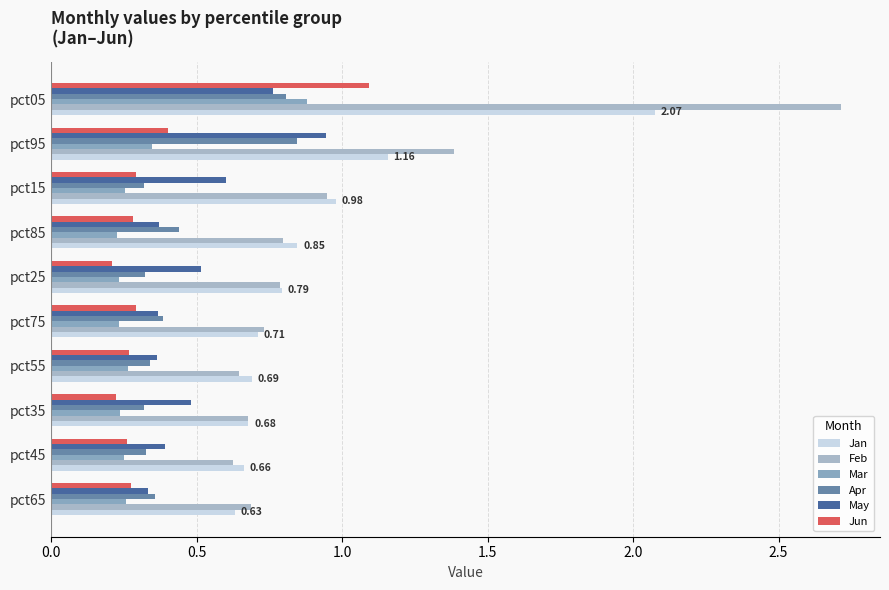

How many data points does each series have?

10